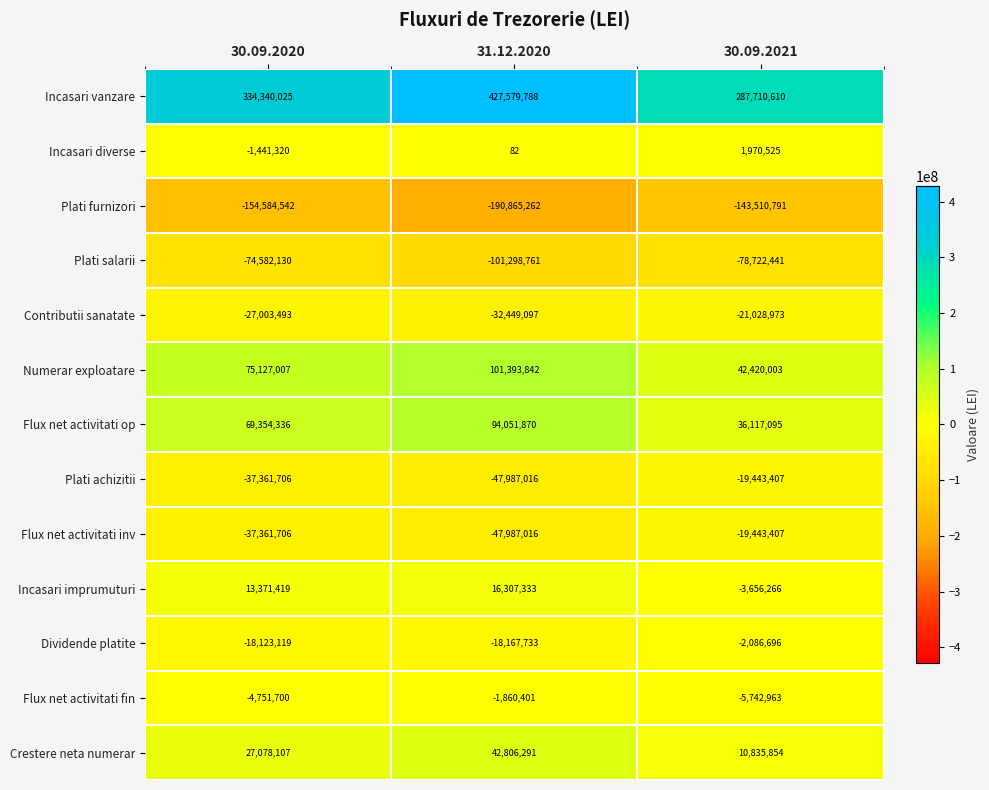

How many values in Incasari imprumuturi are below zero?

1